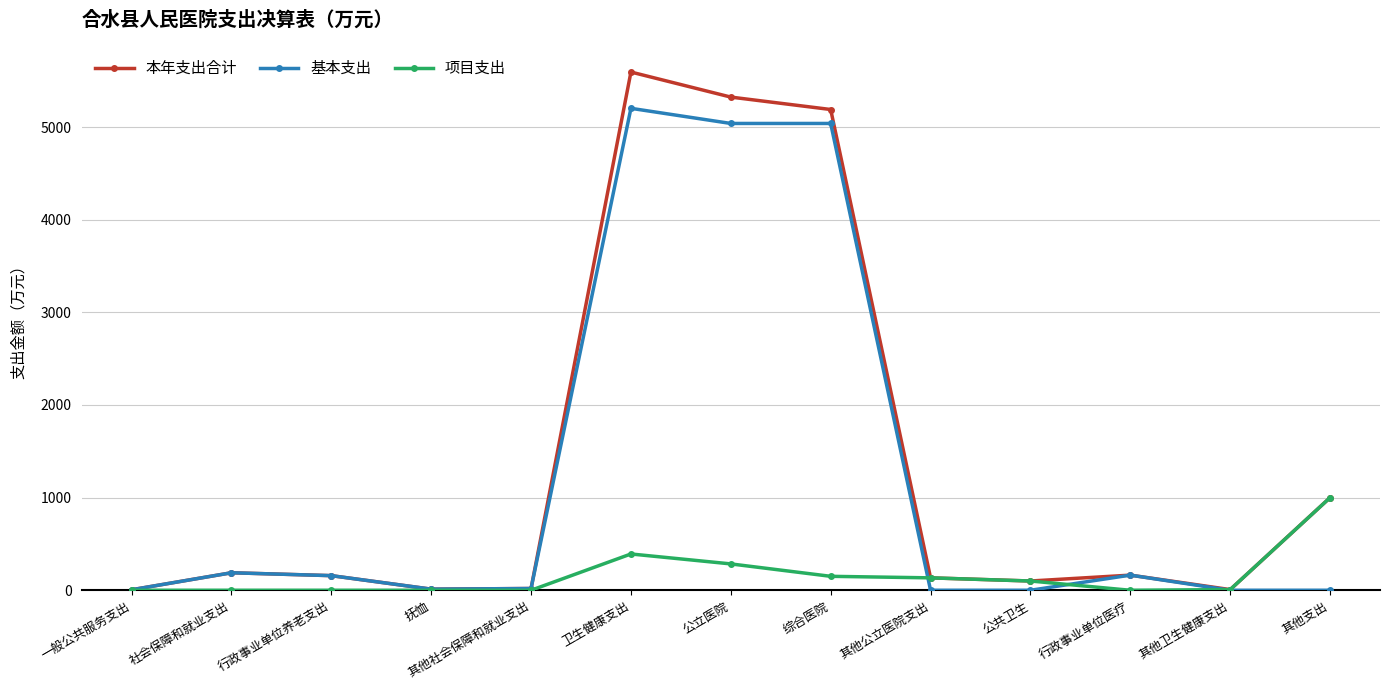

Is the value of 基本支出 at 其他社会保障和就业支出 greater than the value of 本年支出合计 at 行政事业单位养老支出?

No